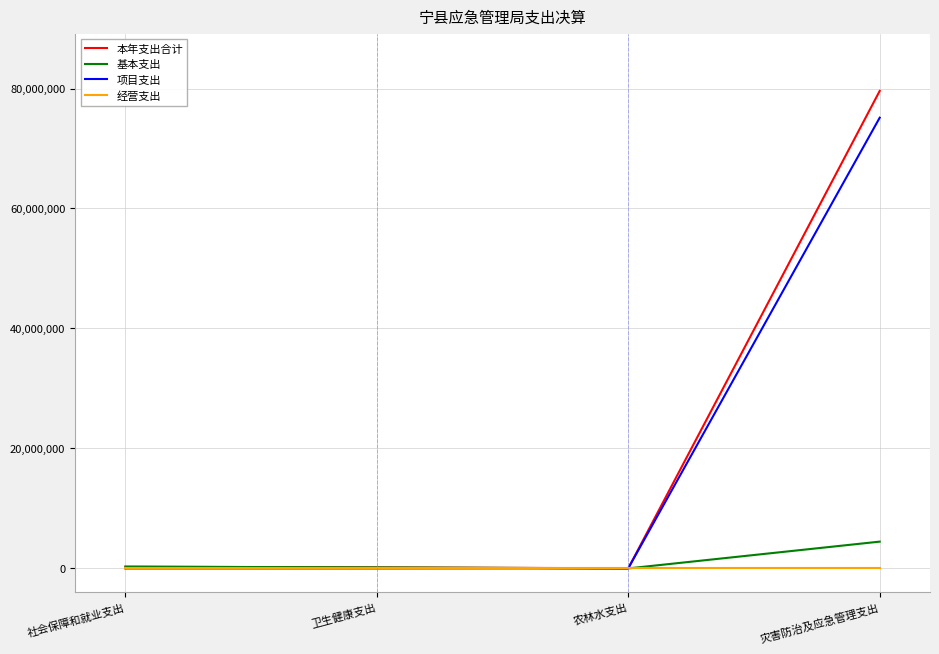

After their last crossing, which series has the higher values: 项目支出 or 基本支出?

项目支出